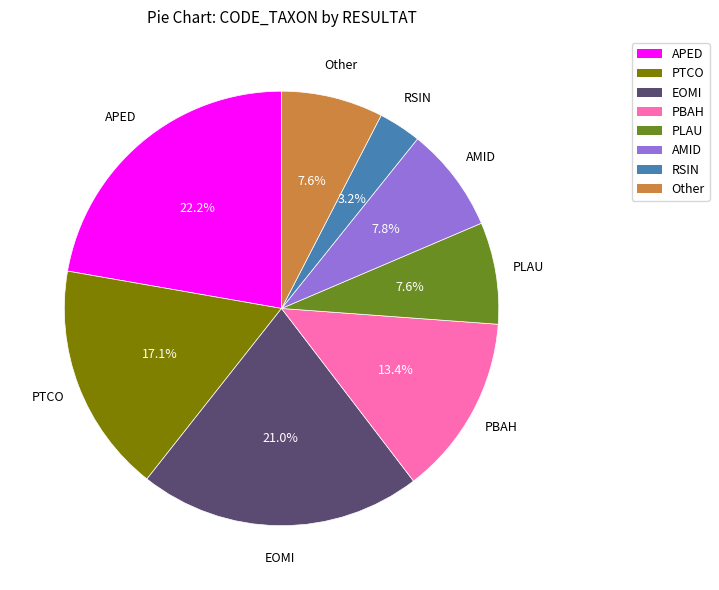

True or false: RSIN accounts for 3% of the total.

True